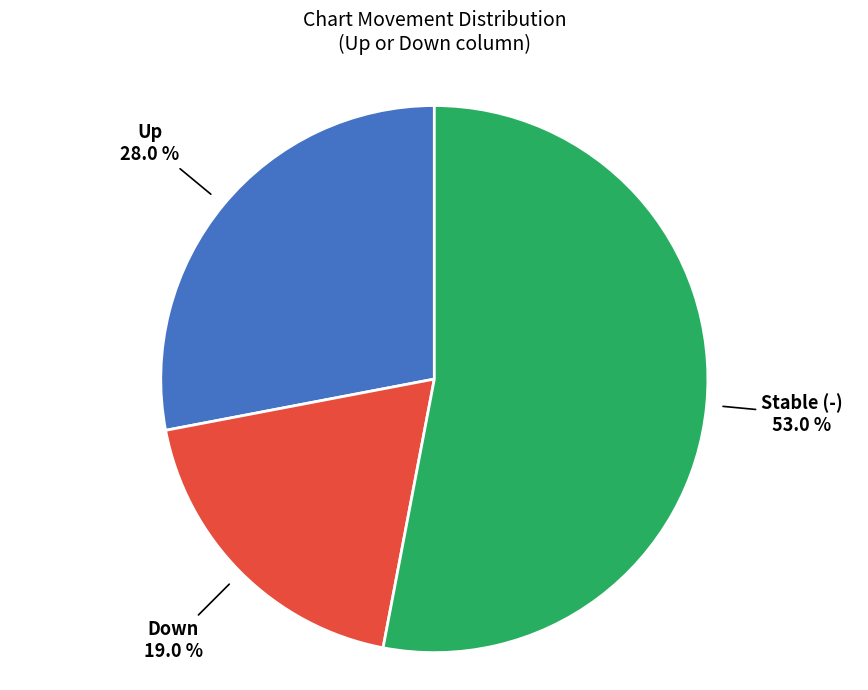

Is there any slice that represents more than half of the pie?

Yes